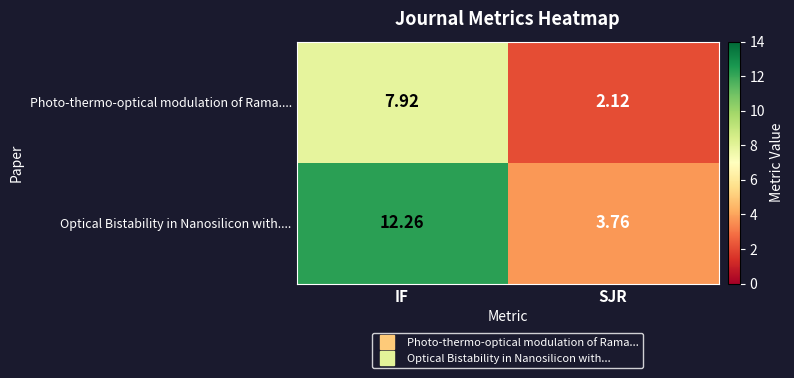

At which category is the sum across all series the highest?

IF